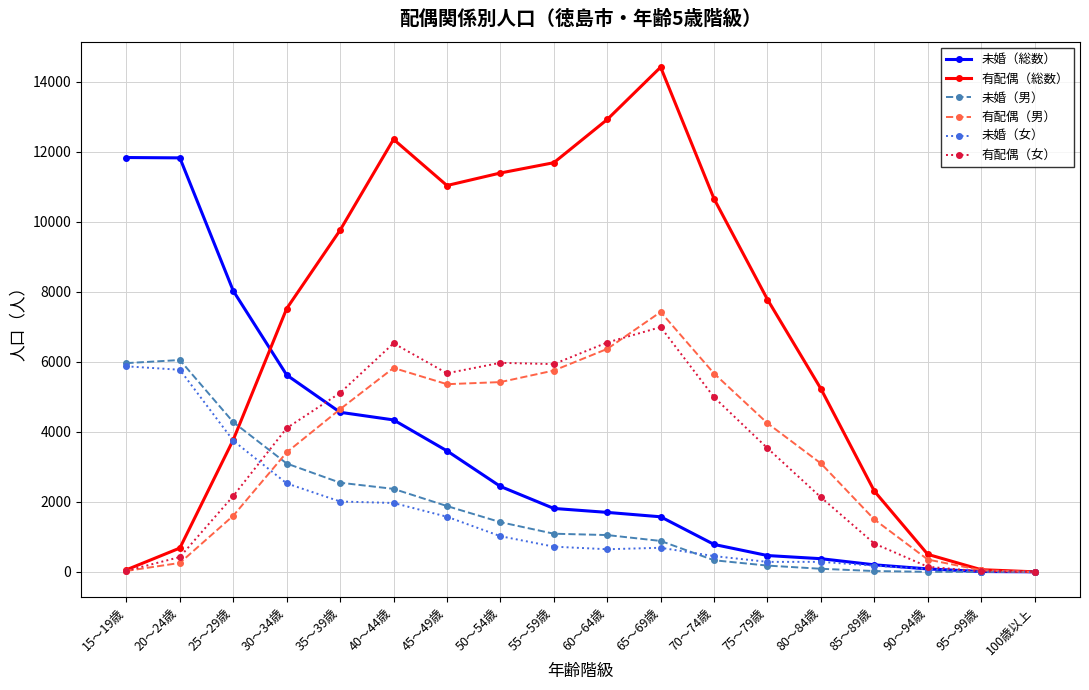

Which series has the largest total across all categories?

有配偶（総数）